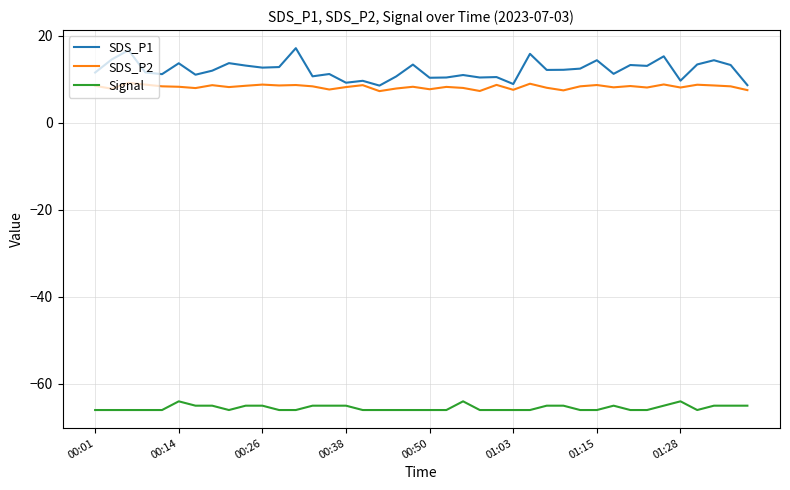

Rank the series by their maximum value, from lowest to highest.

Signal, SDS_P2, SDS_P1